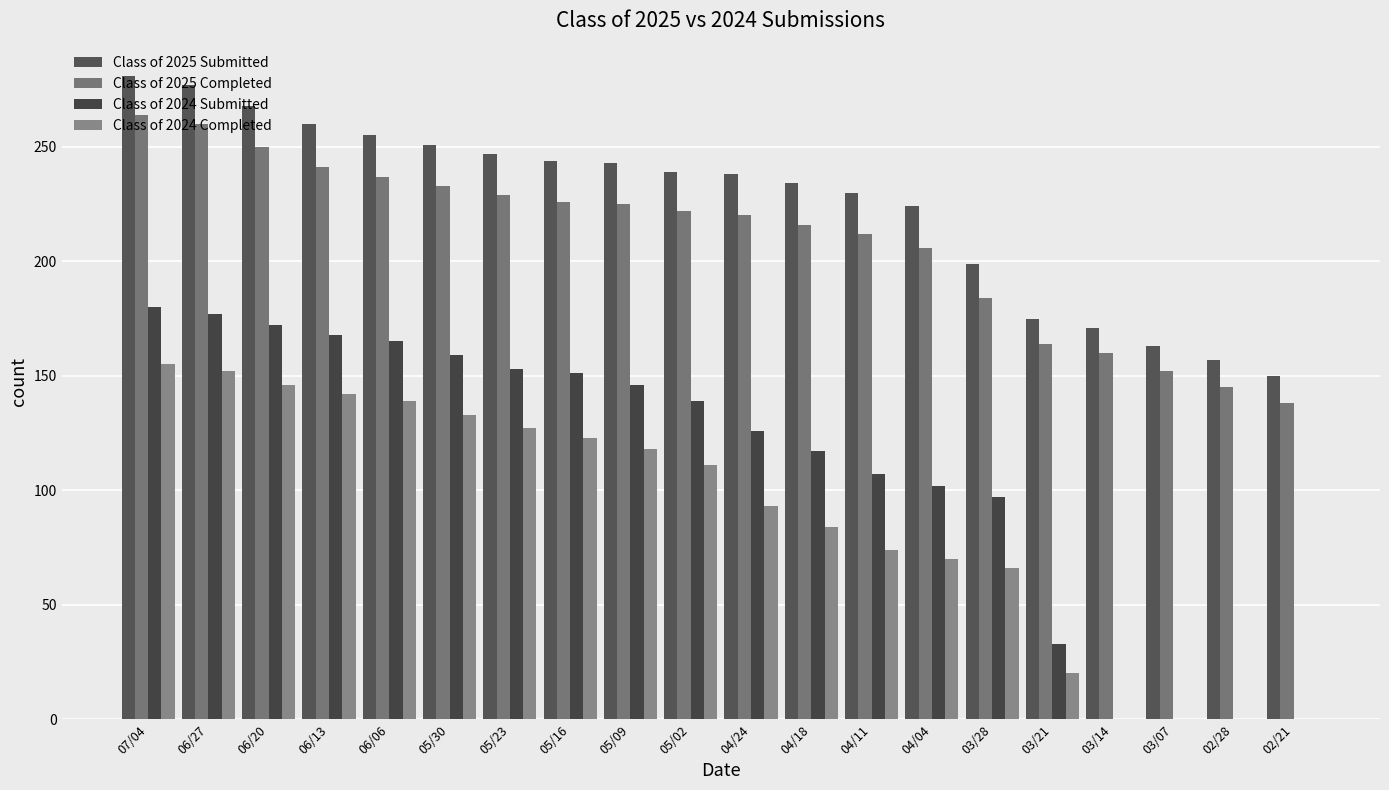

Between 05/02 and 05/30, which is larger?

05/30